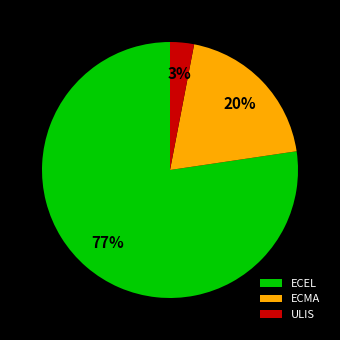

To the nearest percent, what portion does ECEL represent?

77%